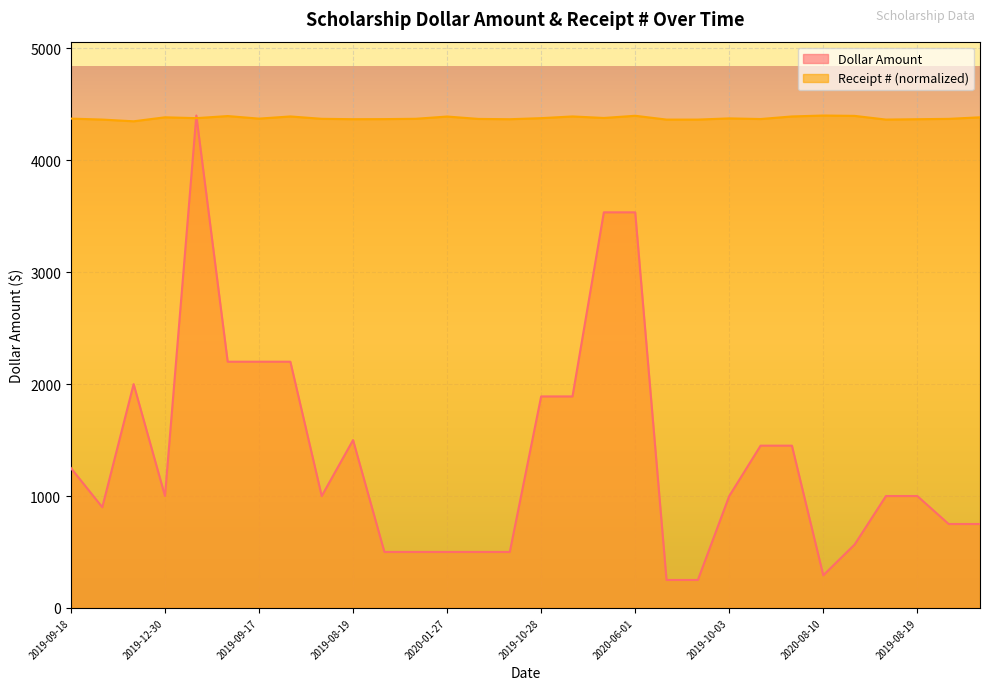

True or false: Receipt # and Dollar Amount cross at least once.

True